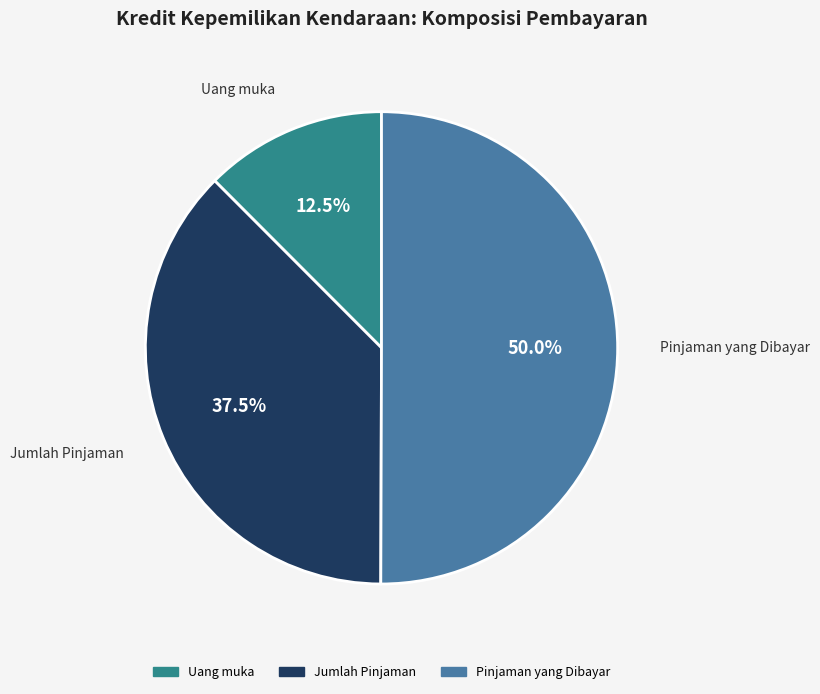

Between Jumlah Pinjaman and Pinjaman yang Dibayar, which is larger?

Pinjaman yang Dibayar